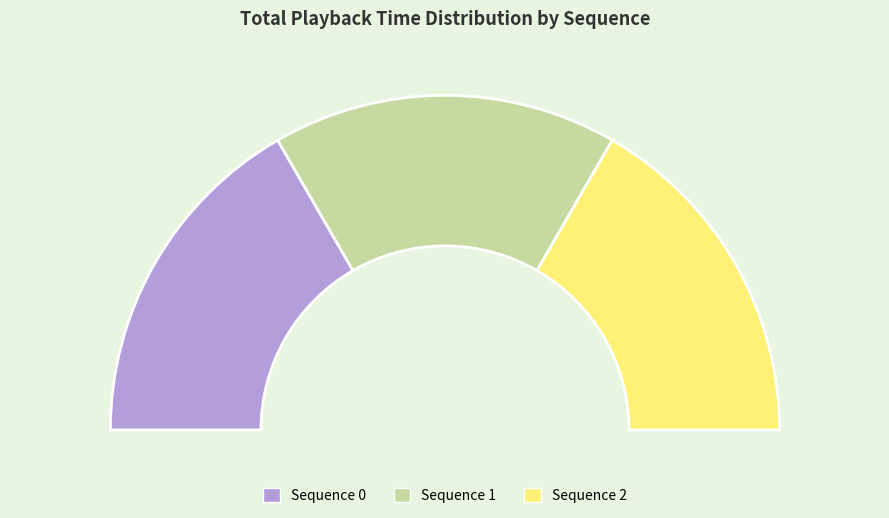

What percentage is the 0 slice, to the nearest percent?

33%